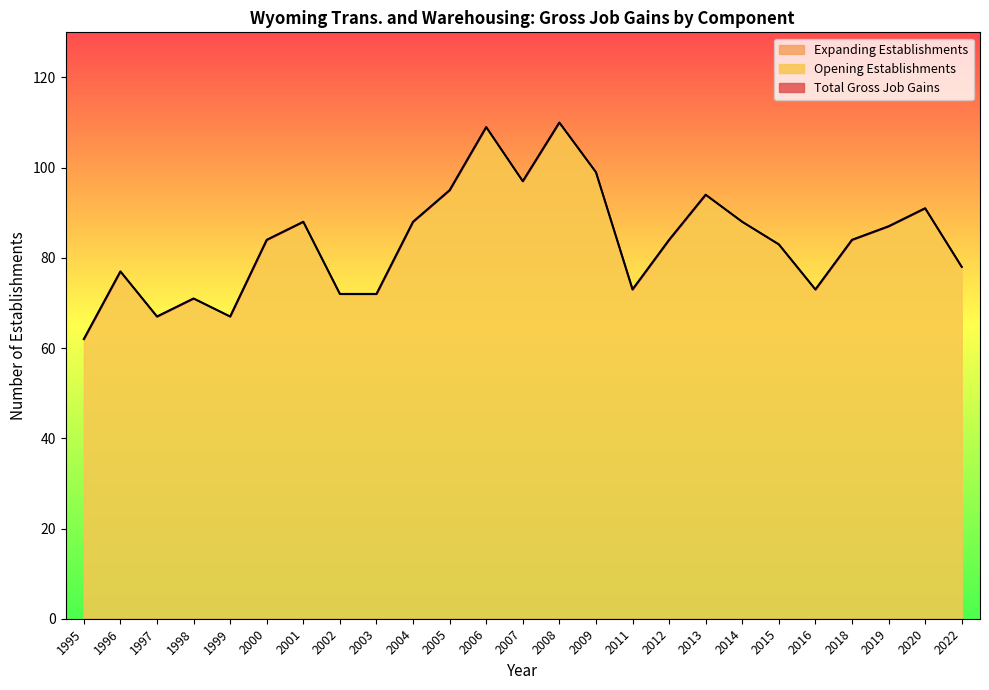

Rank the categories by Opening Establishments value from highest to lowest.

2008, 2006, 2009, 2007, 2005, 2013, 2020, 2001, 2004, 2014, 2019, 2000, 2012, 2018, 2015, 2022, 1996, 2011, 2016, 2002, 2003, 1998, 1997, 1999, 1995